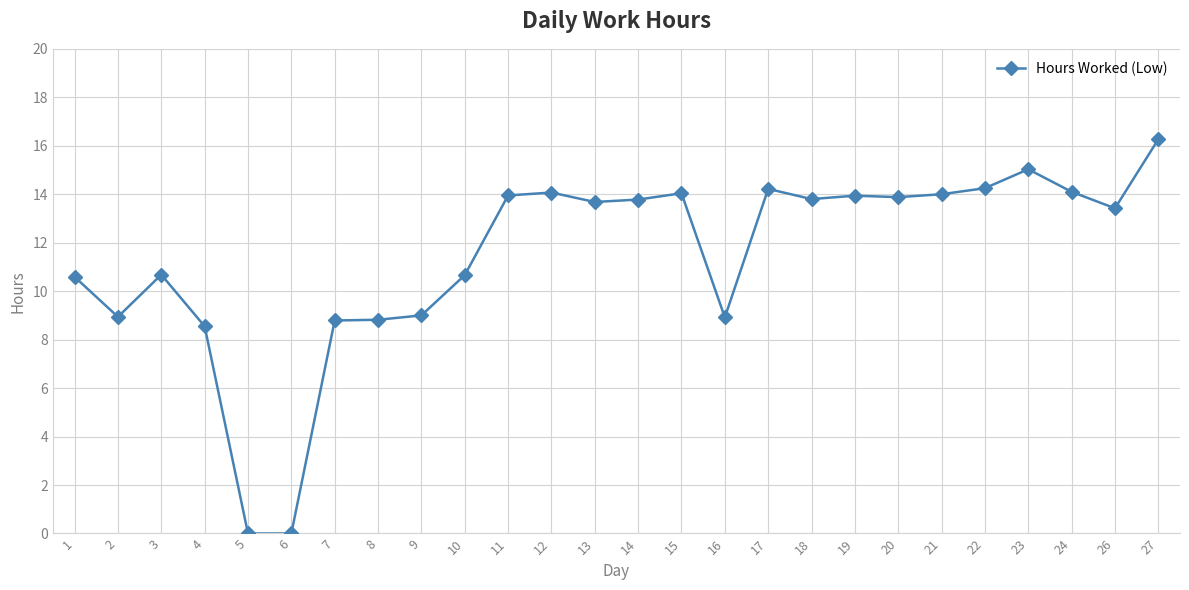

What is the difference between the second highest and second lowest values?

15.0